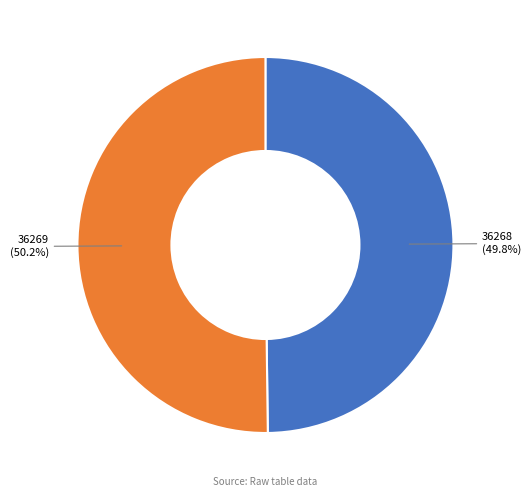

Count the number of slices in the pie.

2